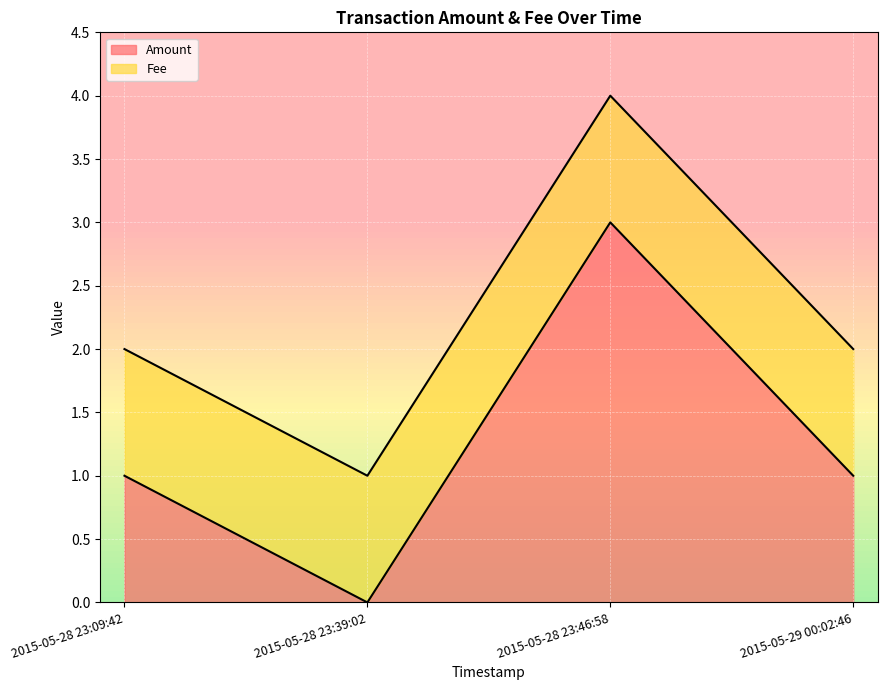

Is it true that the value at 2015-05-28 23:39:02 is -1?

False